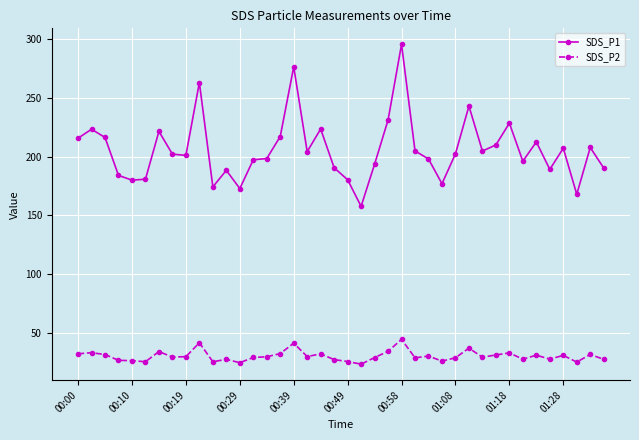

What are all the series names shown in the legend?

SDS_P1, SDS_P2